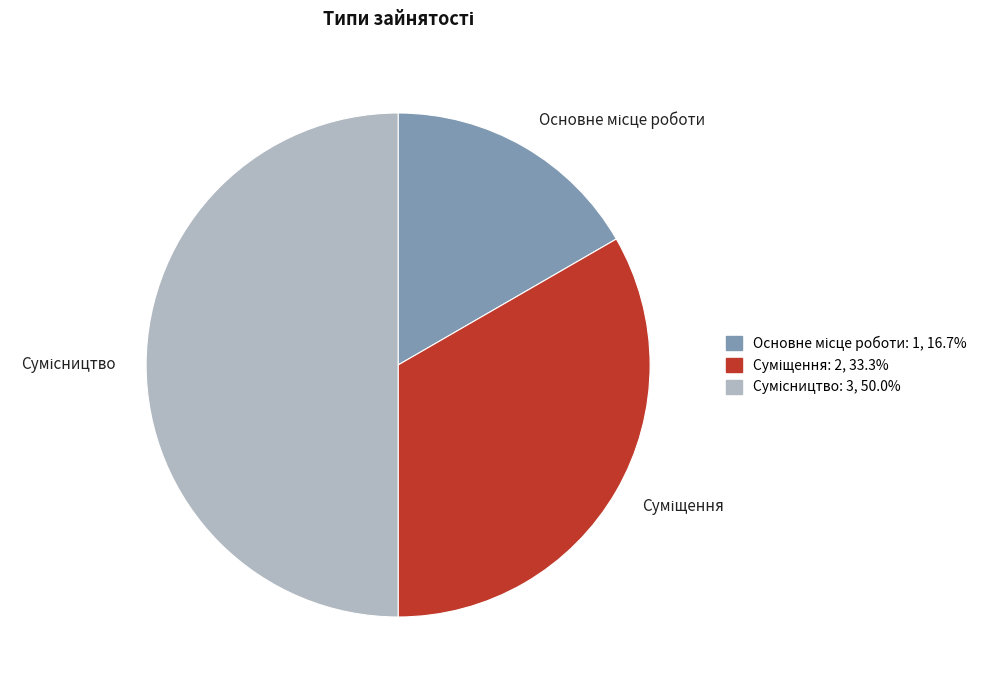

What is the smallest slice in the pie chart?

Основне місце роботи